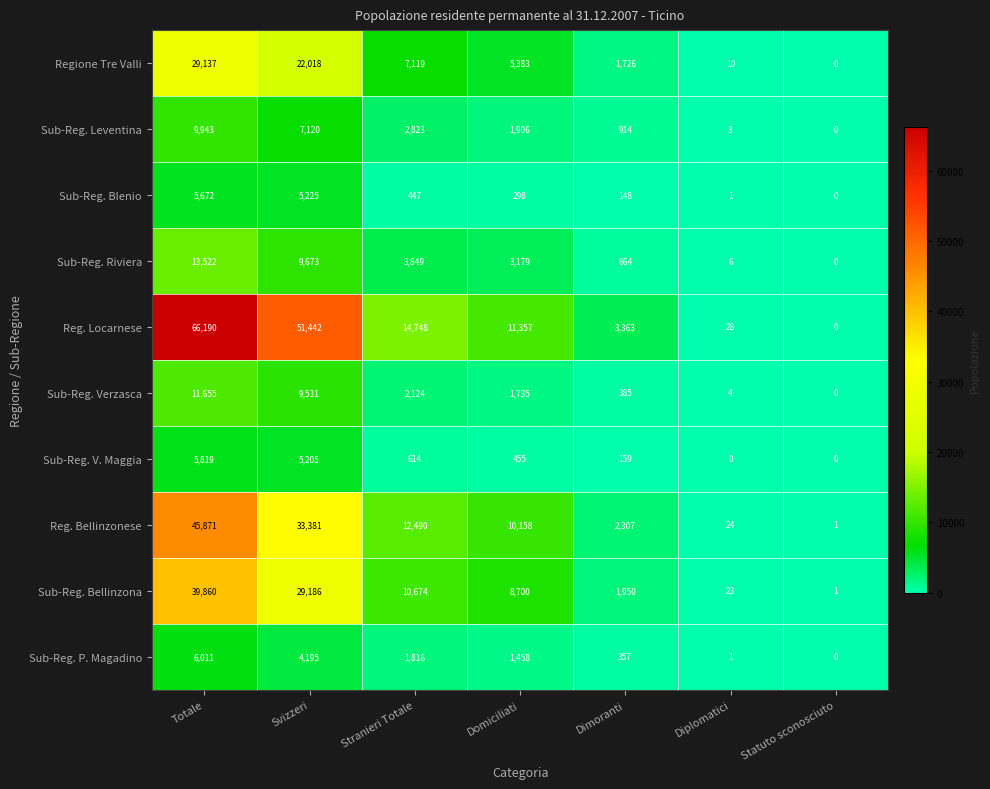

Is the value of Sub-Reg. Bellinzona at Domiciliati greater than the value of Reg. Locarnese at Diplomatici?

Yes